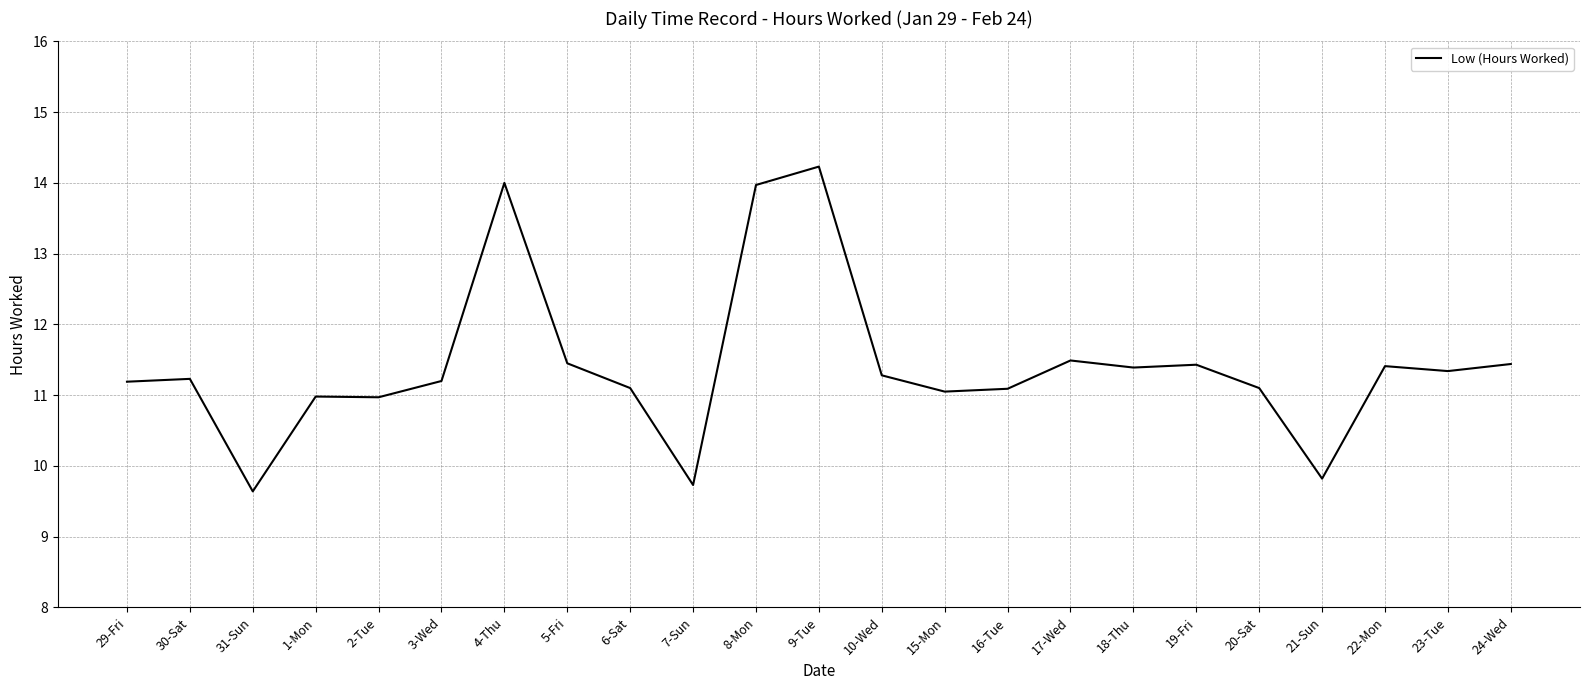

Is it true that the value at 2-Tue is 17.3?

False